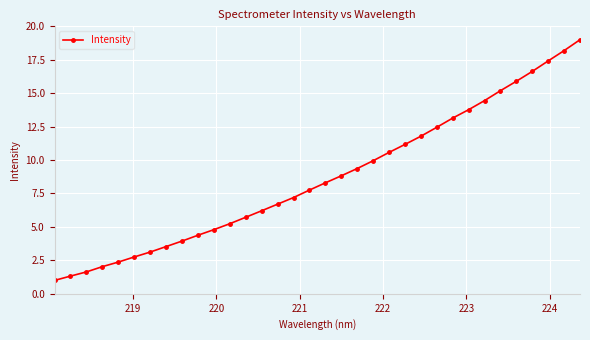

What is the value of the 19th point from the left?

8.8